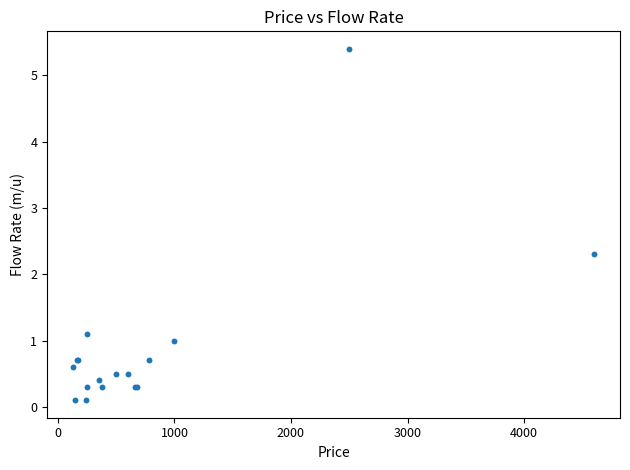

What Y value in the scatter plot is closest to 2?

2.3